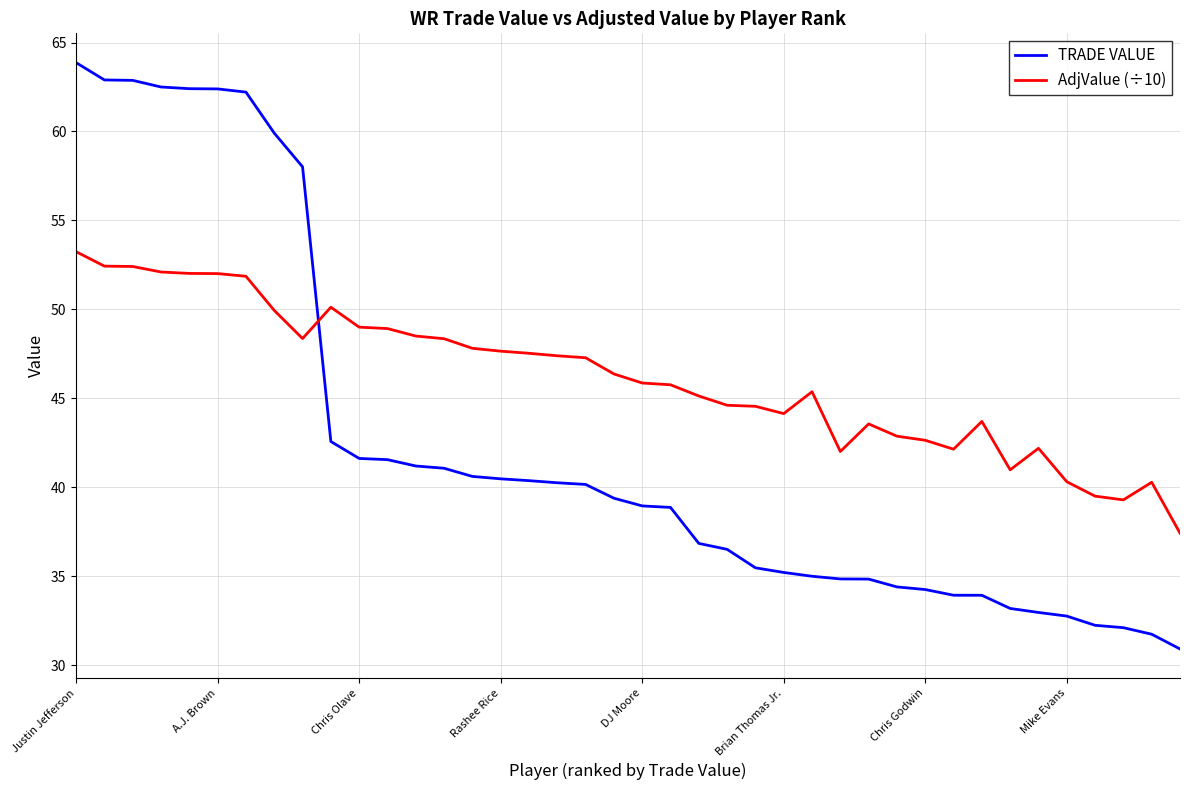

Rank the series by their maximum value, from highest to lowest.

TRADE VALUE, AdjValue (÷10)